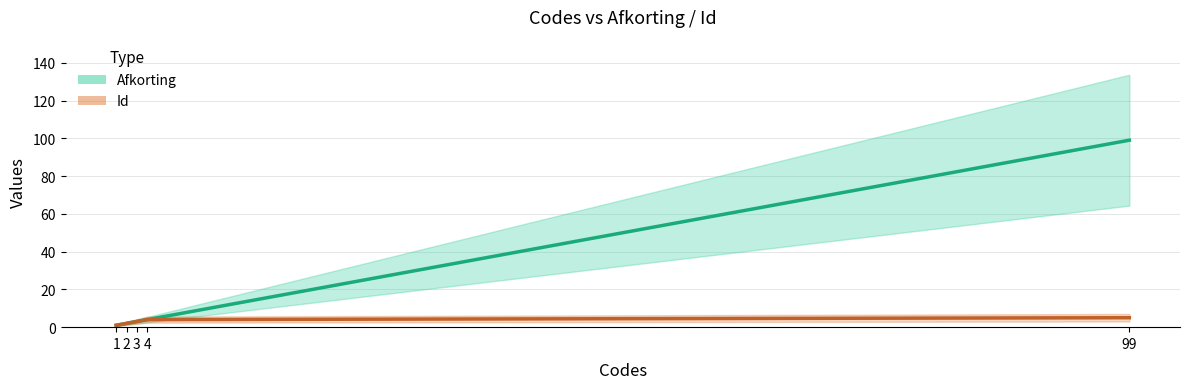

True or false: Id and Afkorting cross at least once.

False